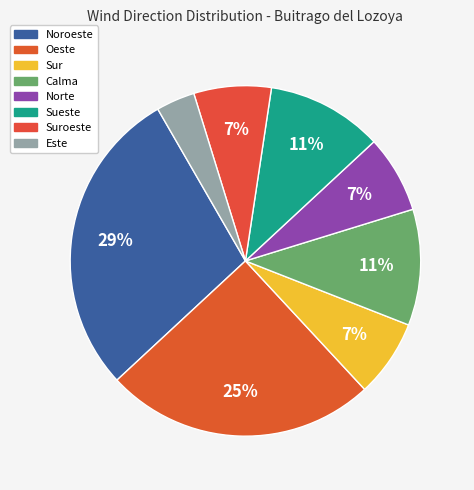

What is the largest slice in the pie chart?

Noroeste